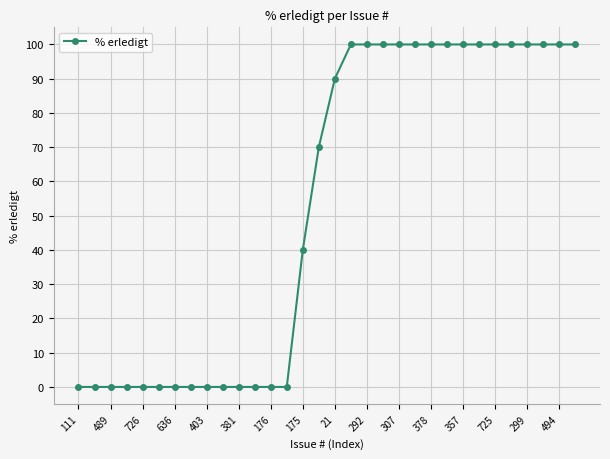

Reading left to right, what are all the values shown in this chart?

0	0	0	0	0	0	0	0	0	0	0	0	0	0	40	70	90	100	100	100	100	100	100	100	100	100	100	100	100	100	100	100